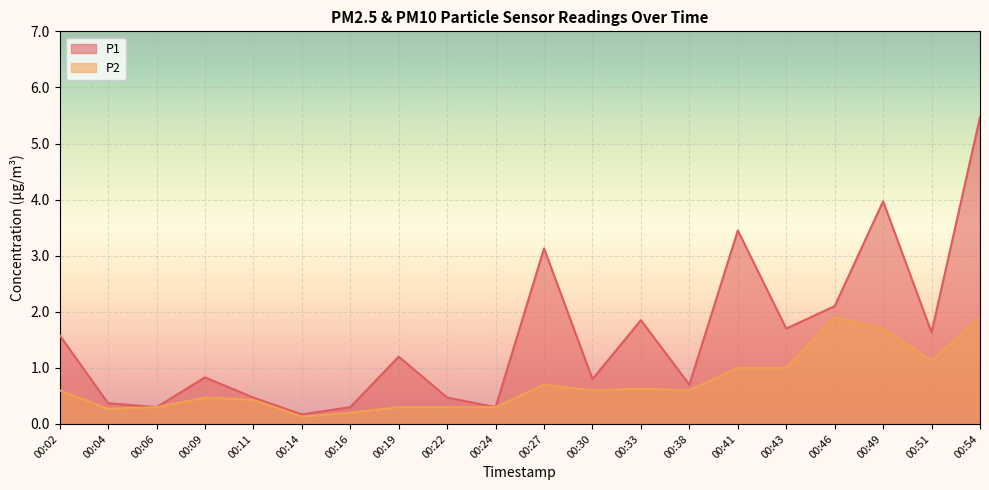

Which category has the lowest value in the P1 series?

00:14